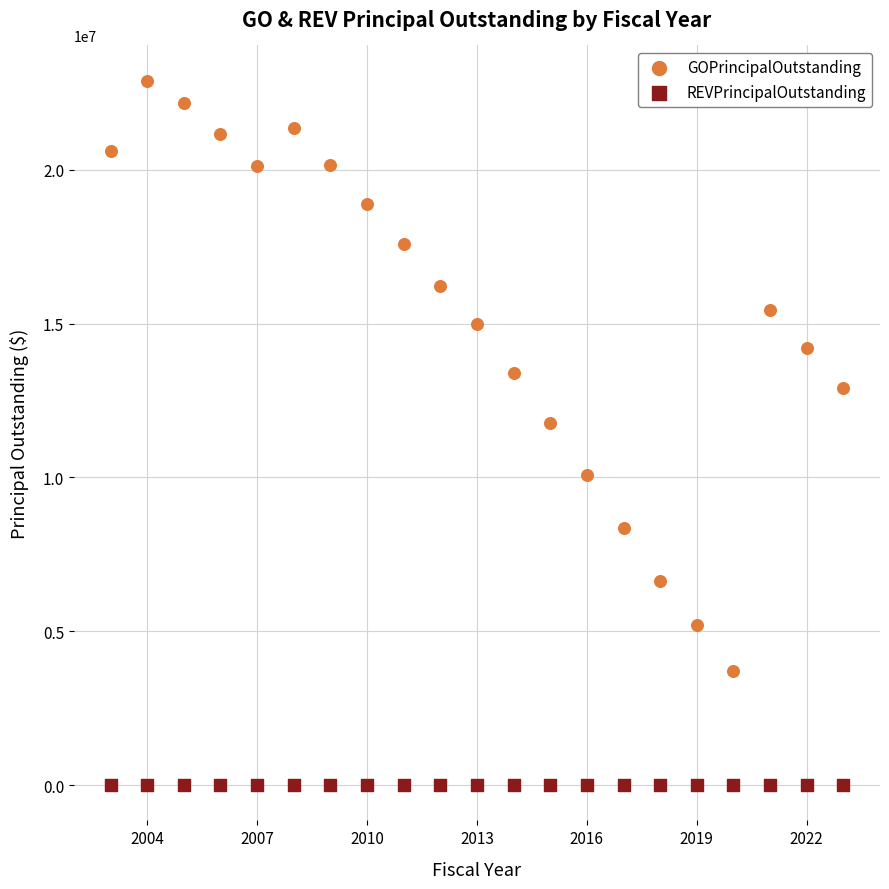

What are all the series names shown in the legend?

GOPrincipalOutstanding, REVPrincipalOutstanding